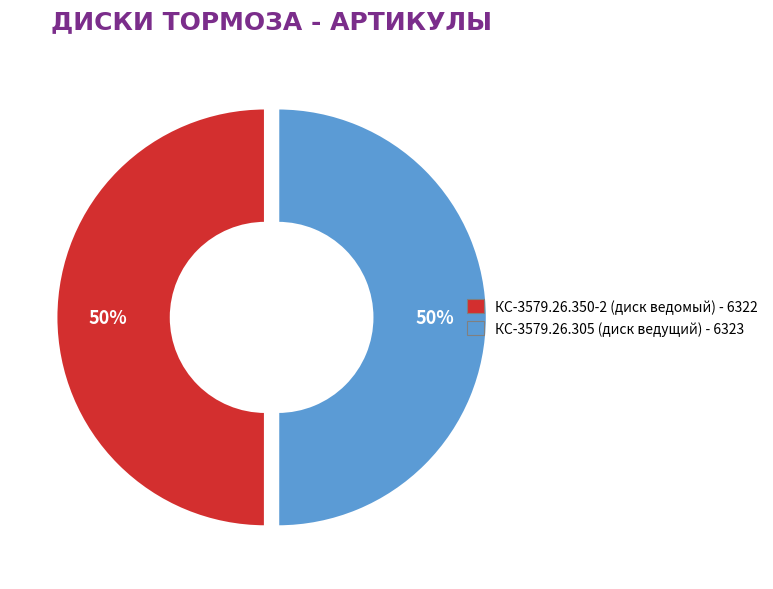

To the nearest percent, what portion does КС-3579.26.350-2 (диск ведомый) represent?

50%